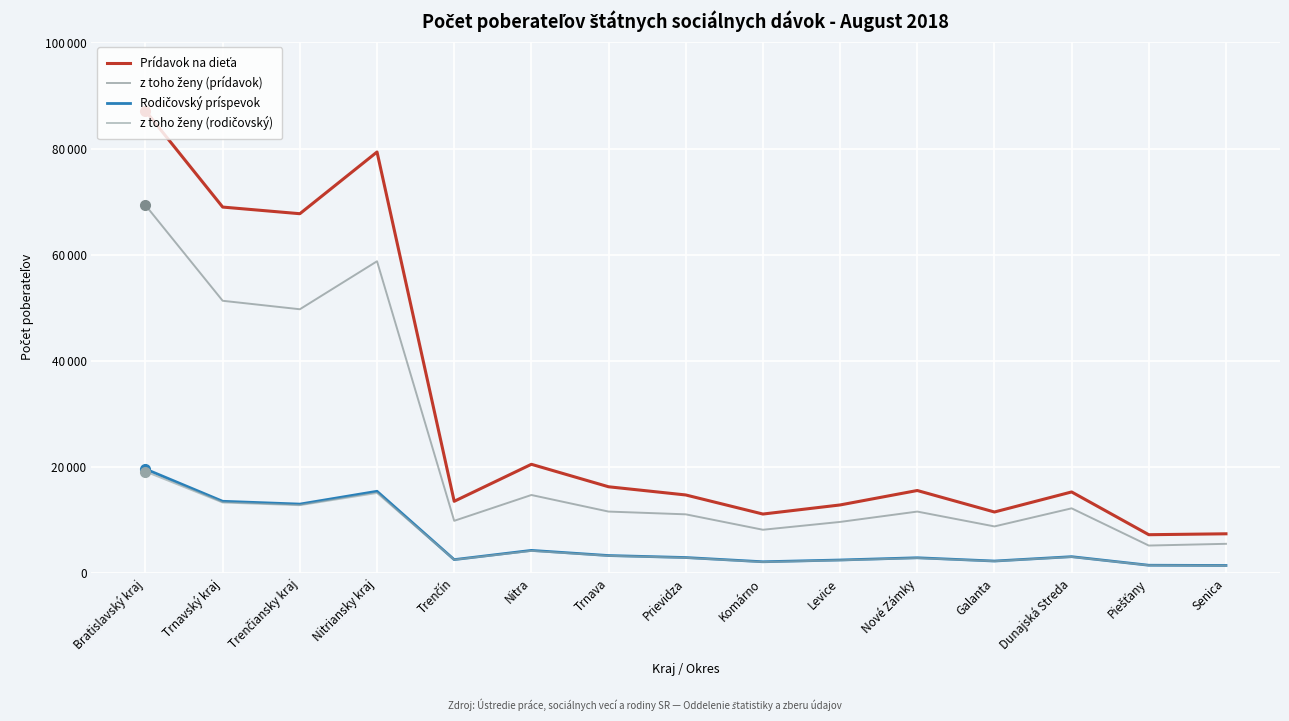

True or false: z toho ženy (rodičovský) has more than 2 interior local peaks.

True